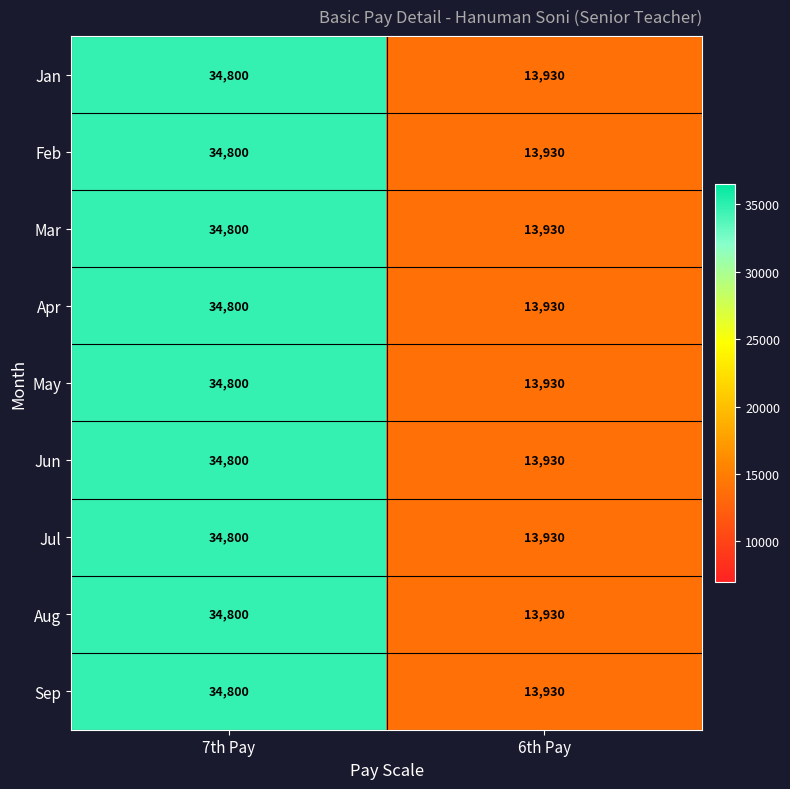

What value does the Feb series have at 7th Pay?

34800